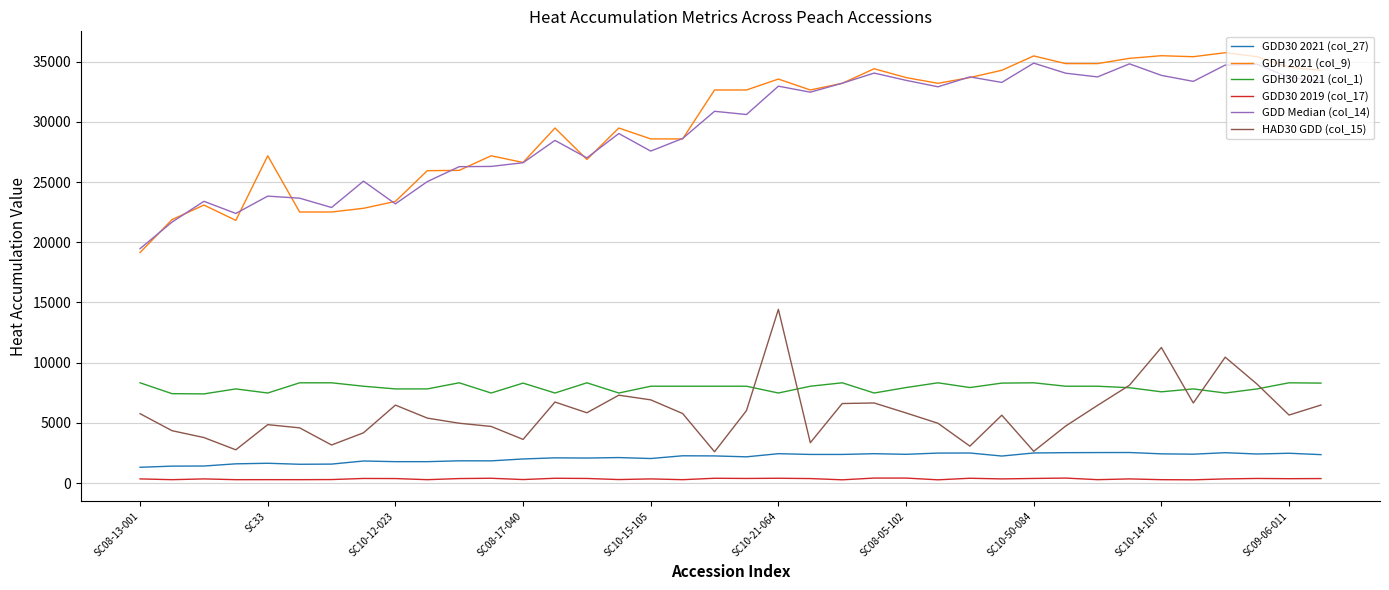

Which series has the largest range (max minus min)?

GDH 2021 (col_9)